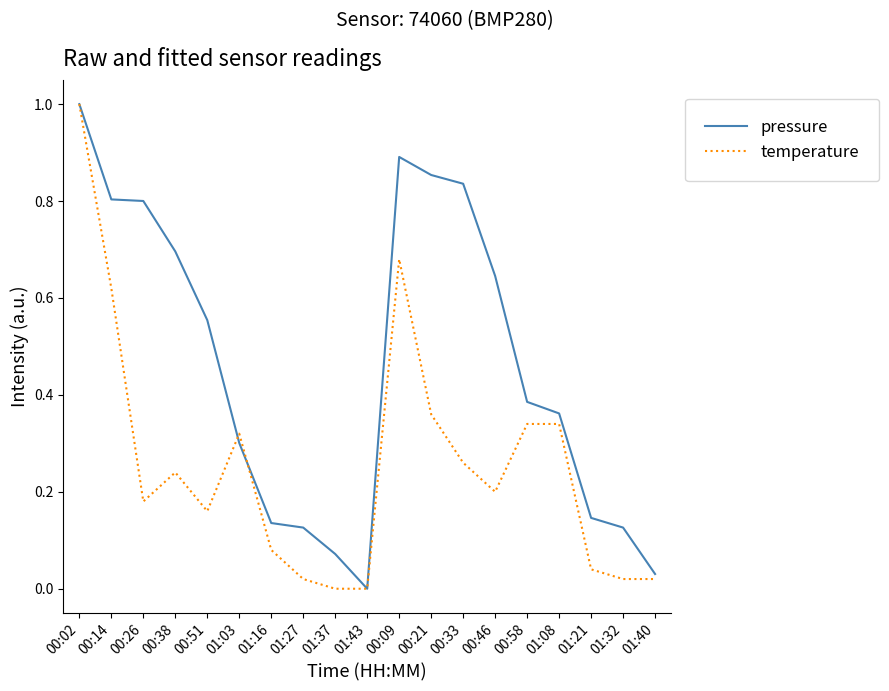

What is the highest value of the pressure series?

1.0